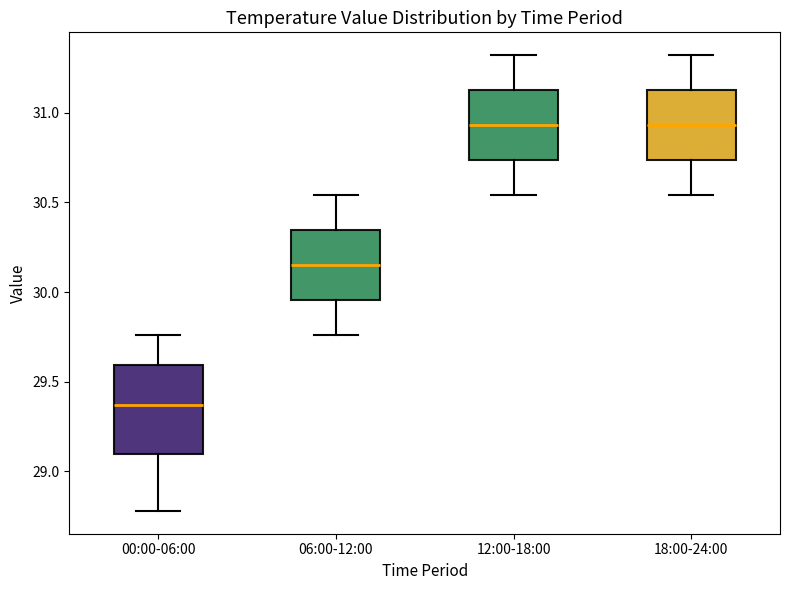

Where is the upper edge of the box for 00:00-06:00 on the y-axis? The values are not printed on the chart, so give them approximately, as read against the axis.

29.60